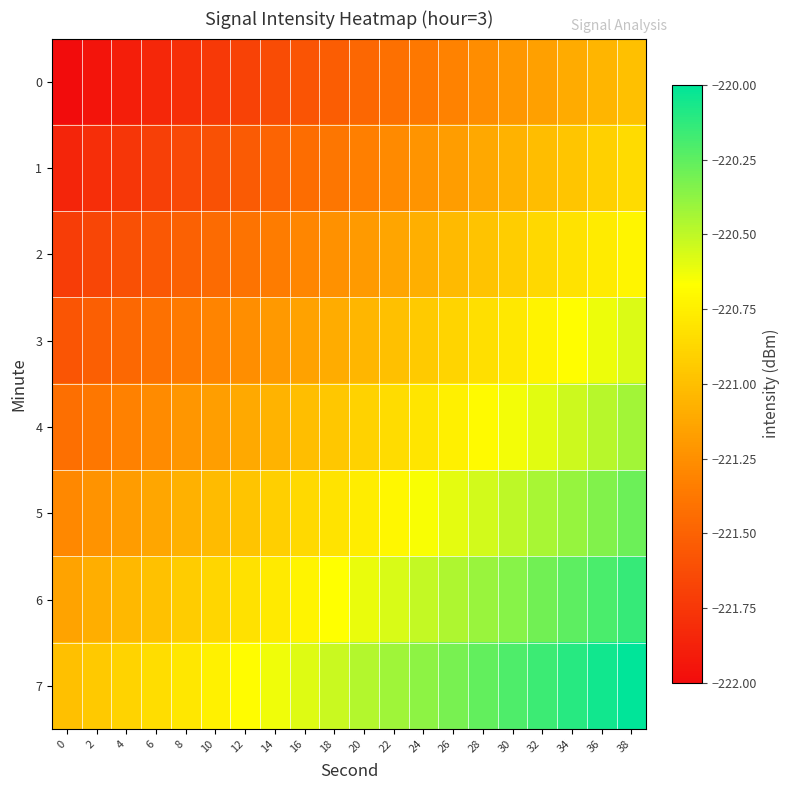

How many distinct data groups are displayed?

8